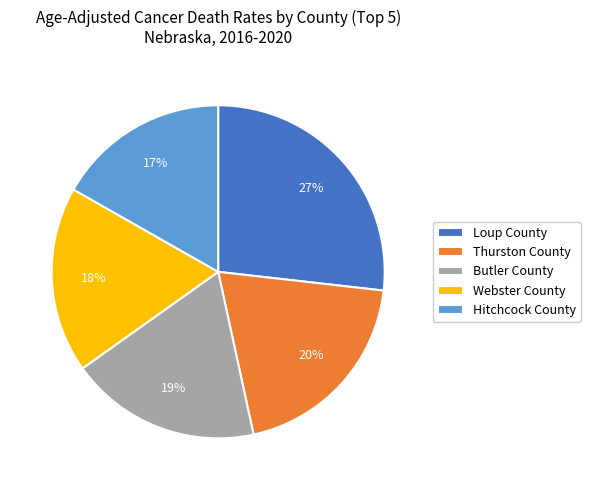

What is the smallest slice in the pie chart?

Hitchcock County